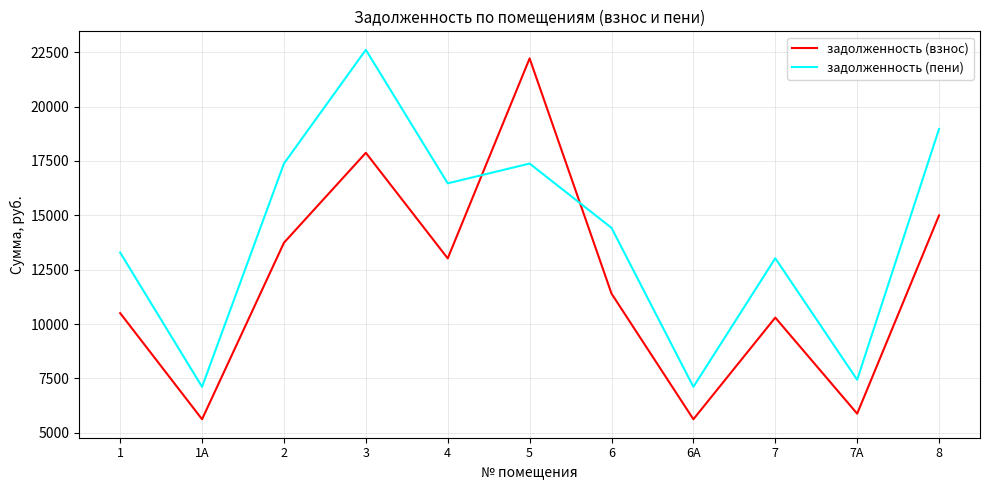

What is the maximum value for задолженность (взнос)?

22213.2